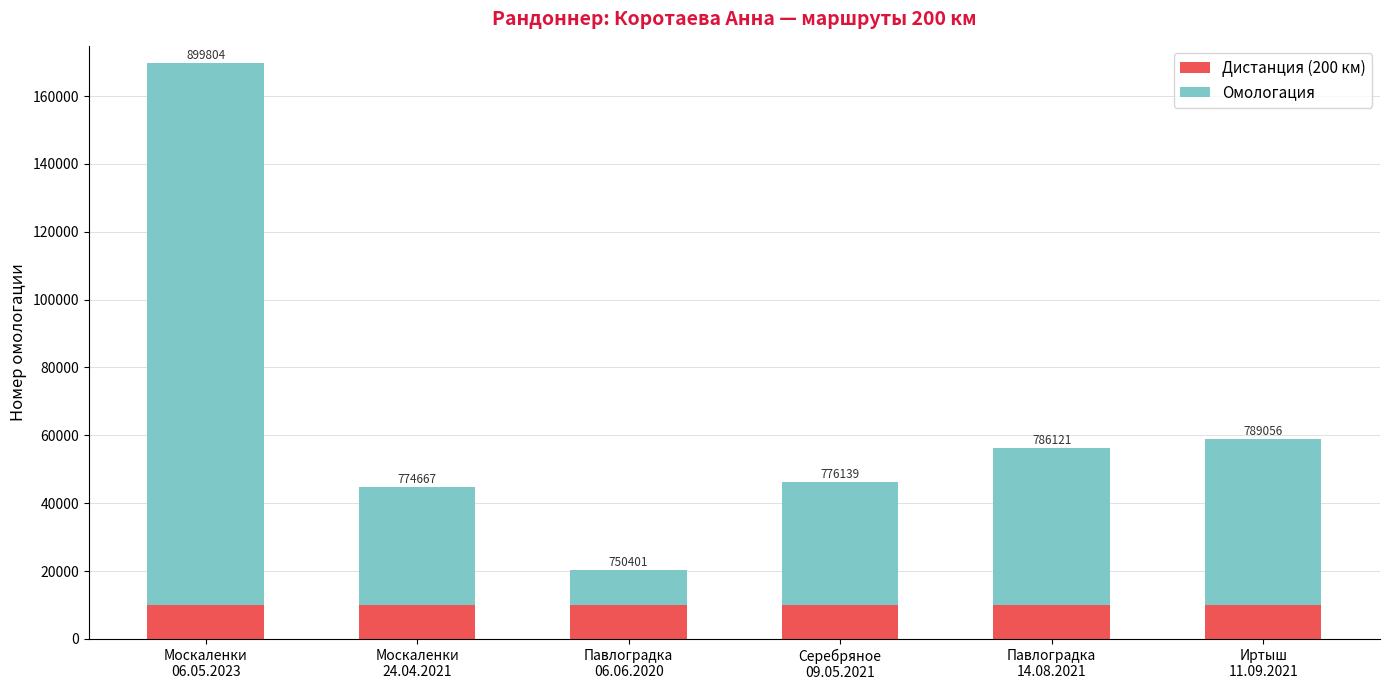

Which has a higher value, Москаленки
24.04.2021 or Серебряное
09.05.2021?

Москаленки
24.04.2021